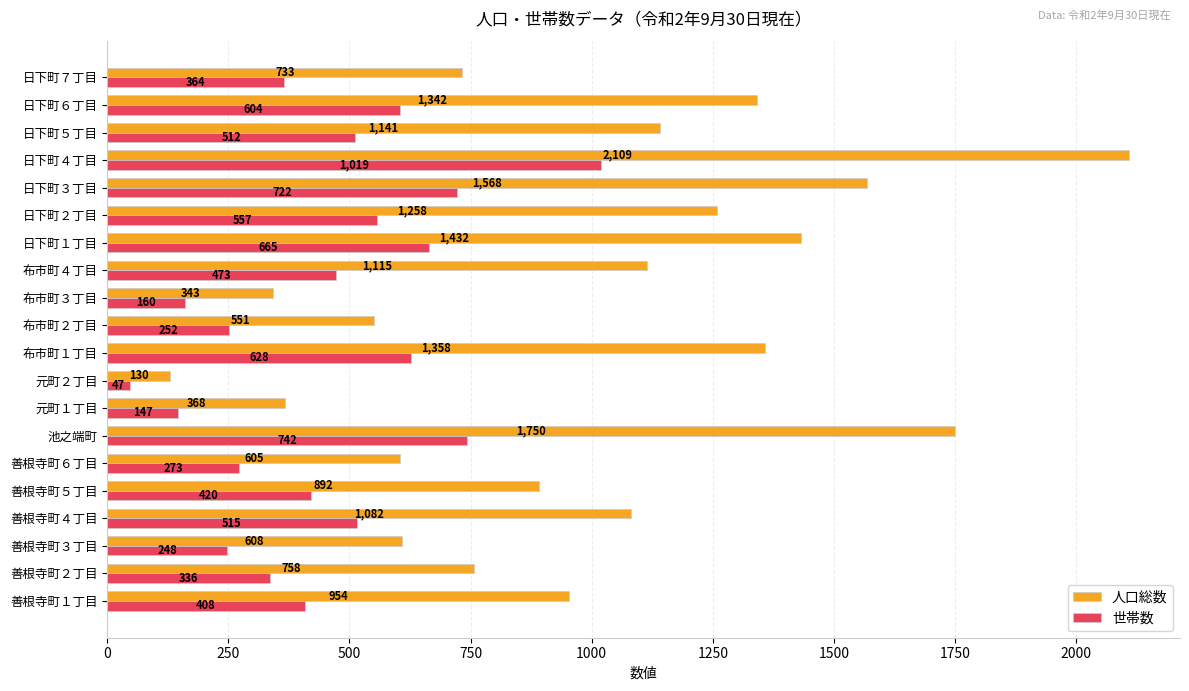

Which category has the lowest value in the 人口総数 series?

元町２丁目